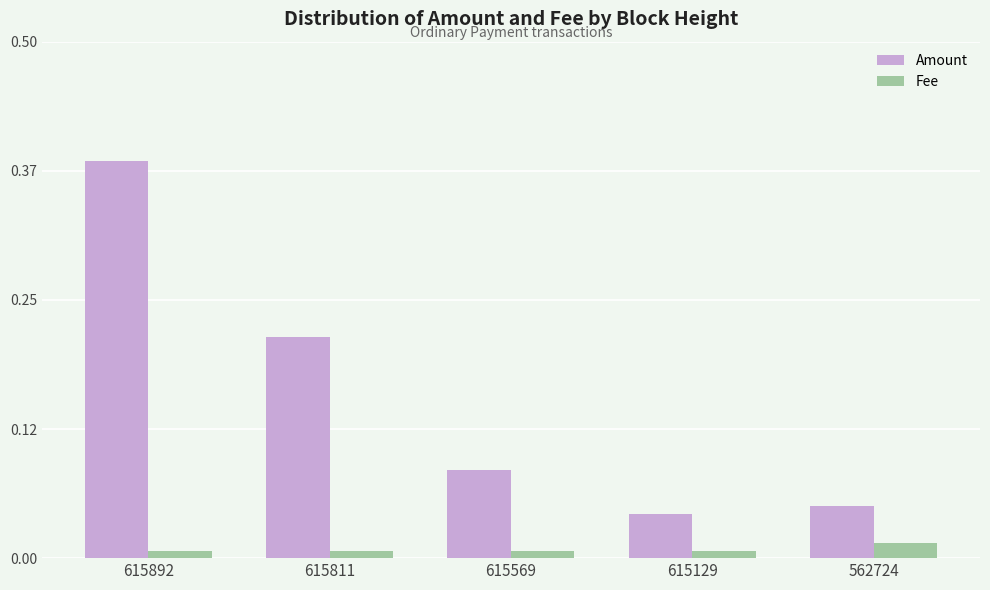

Rank the series by their average value, from highest to lowest.

Amount, Fee